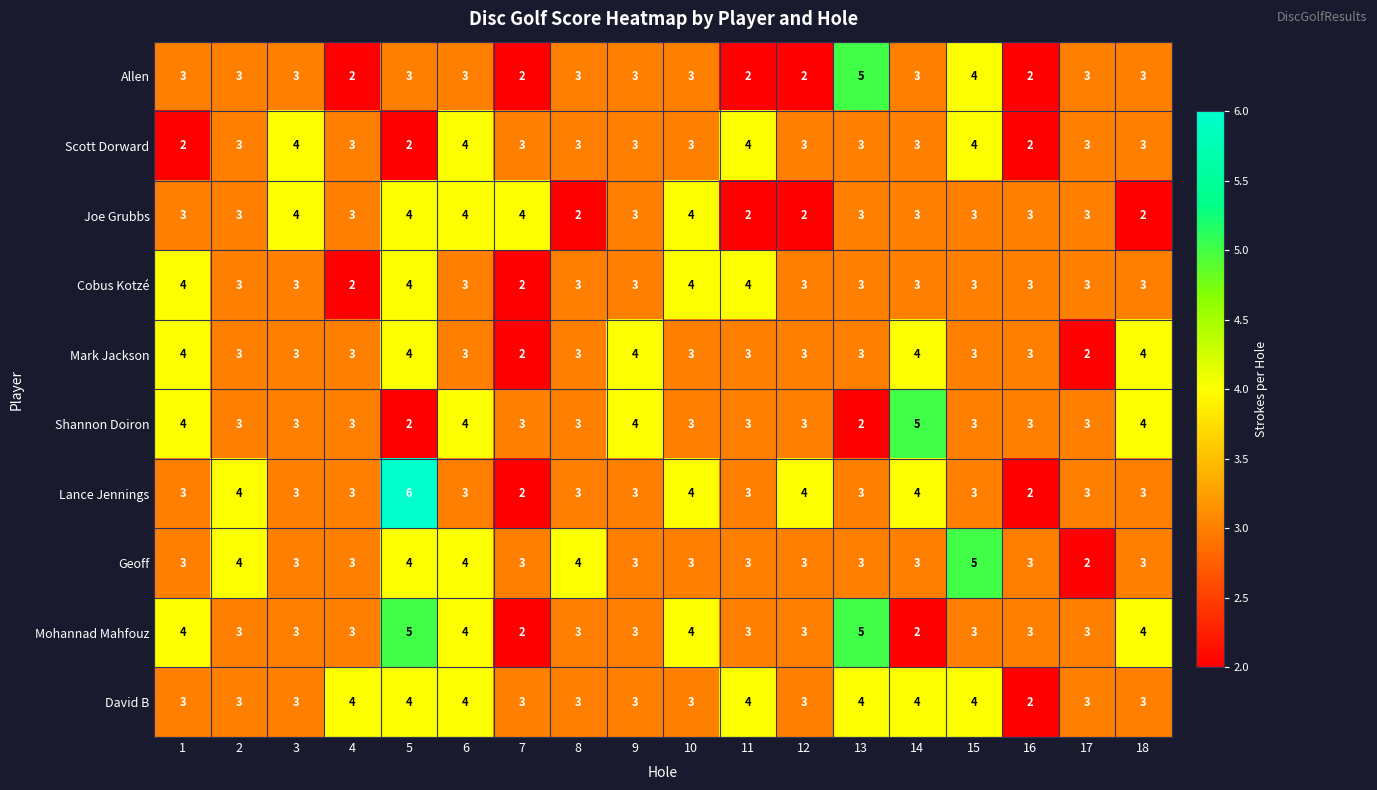

The Scott Dorward series shows 2 at 7. True or false?

False